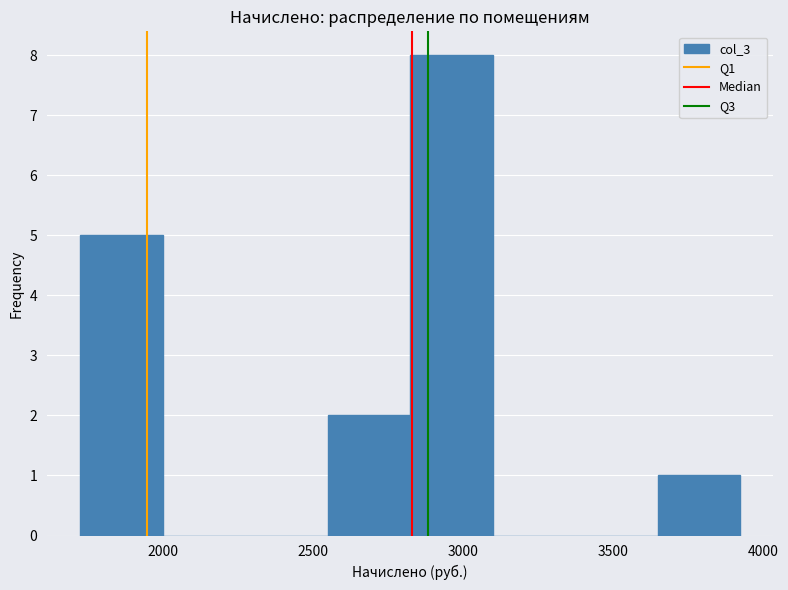

Over which range of the x-axis is the bar tallest?

2800 to 3100